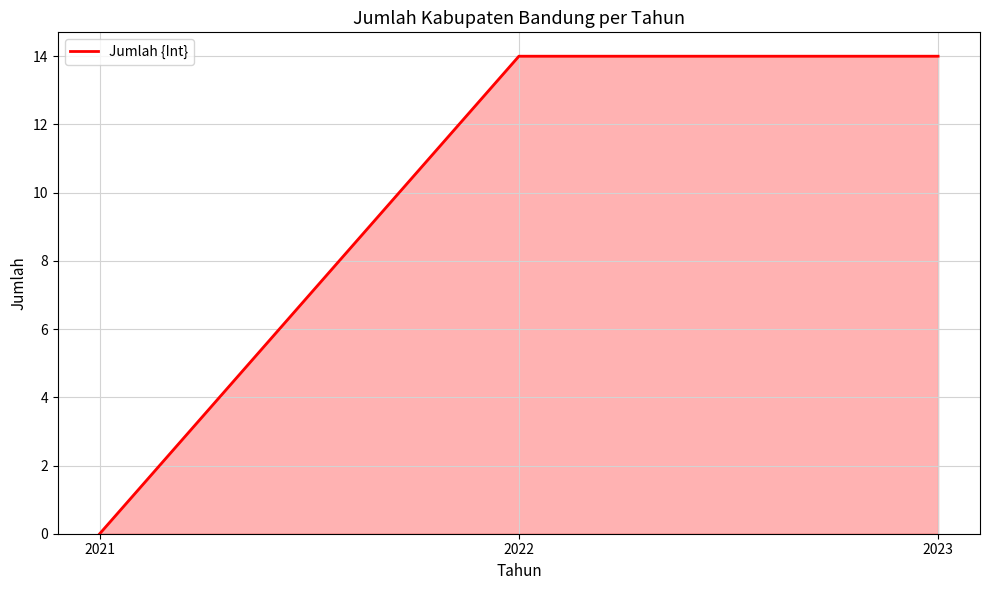

True or false: the data shows 7 at 2023.

False